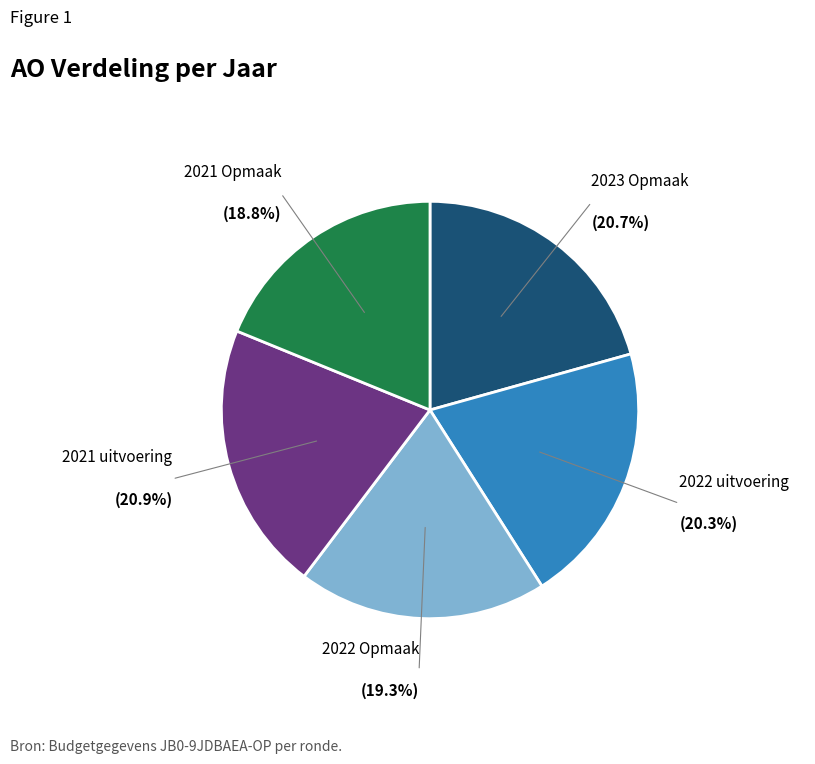

Does any single category account for the majority?

No